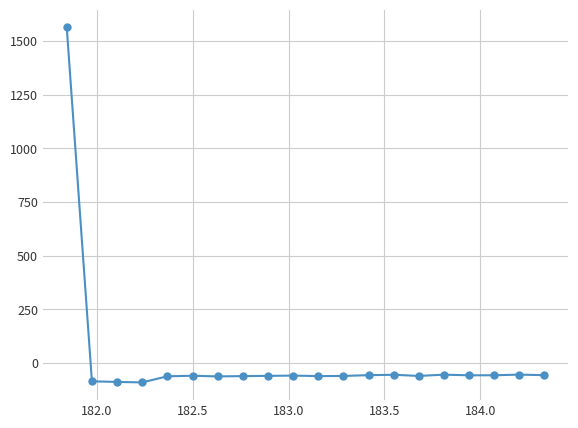

How many distinct data groups are displayed?

1